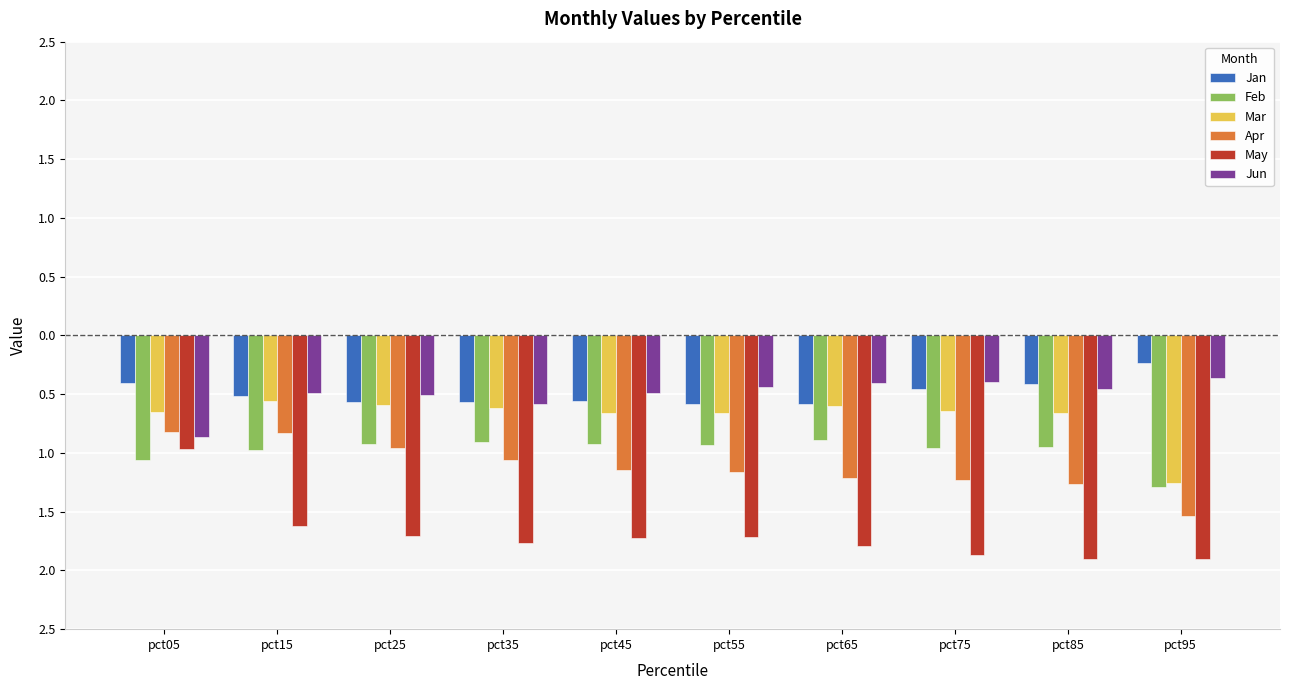

Which series has the largest range (max minus min)?

May